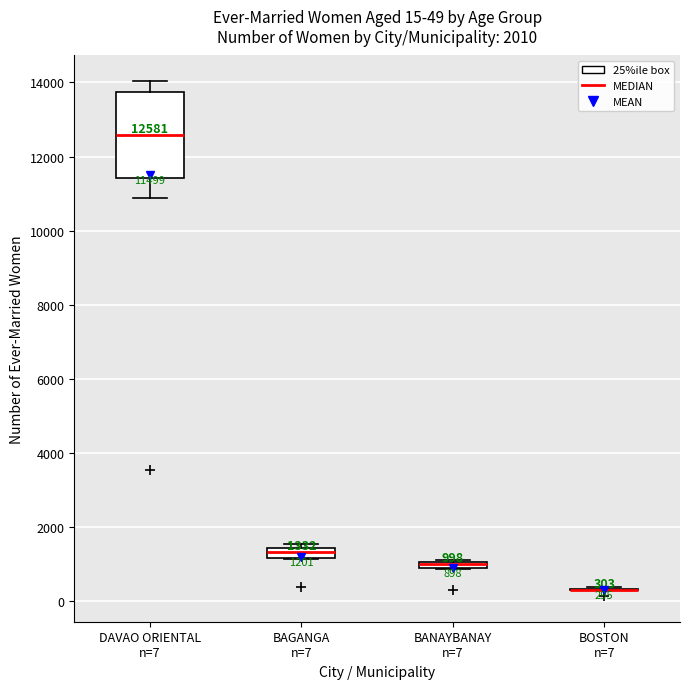

Comparing the boxes themselves (not the whiskers), which one is the tallest?

DAVAO ORIENTAL n=7